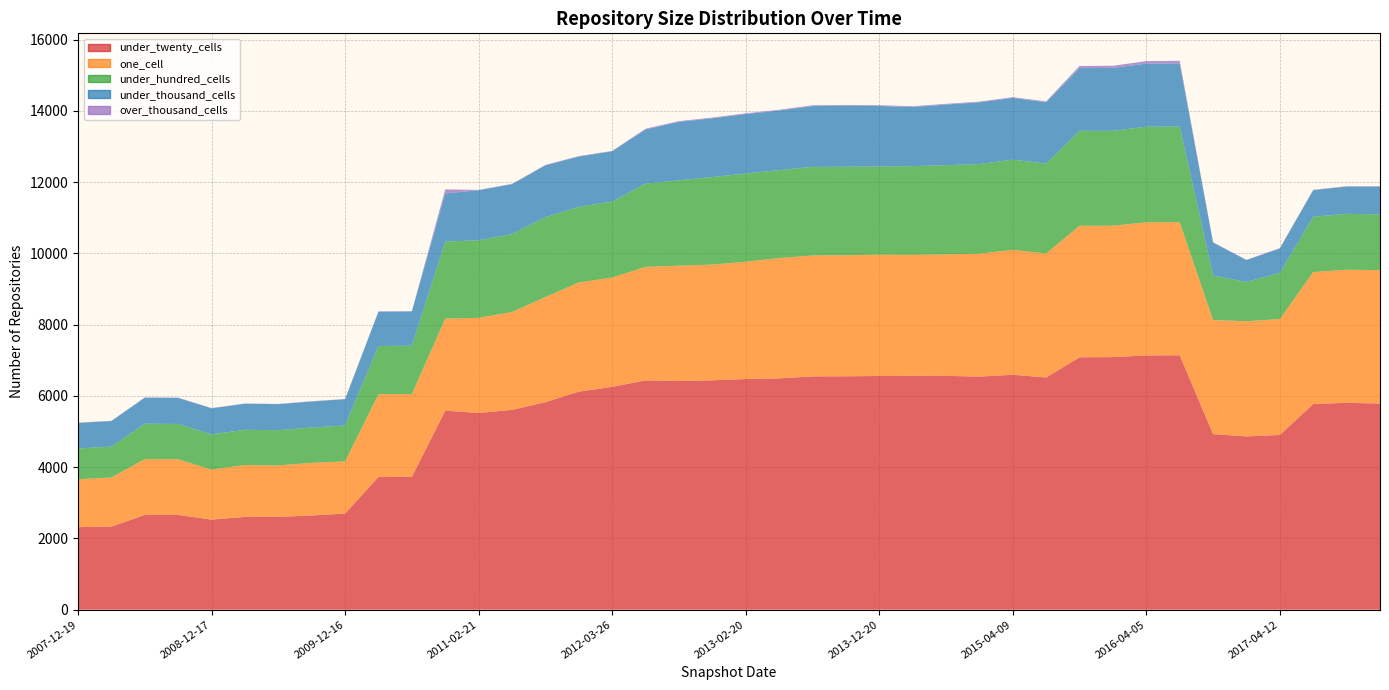

Reading left to right, transcribe all the data shown in this chart.

under_twenty_cells: 2007-12-19=2317	2008-04-01=2332	2008-06-27=2660	2008-10-10=2659	2008-12-17=2529	2009-04-06=2604	2009-06-17=2605	2009-09-25=2645	2009-12-16=2696	2010-04-01=3726	2010-07-26=3728	2010-11-17=5587	2011-02-21=5521	2011-06-10=5608	2011-09-05=5824	2012-01-18=6120	2012-03-26=6255	2012-07-13=6436	2012-10-31=6419	2012-12-11=6438	2013-02-20=6474	2013-05-21=6493	2013-07-09=6548	2013-09-10=6551	2013-12-20=6560	2014-03-28=6563	2014-09-08=6562	2015-01-19=6543	2015-04-09=6593	2015-07-03=6517	2015-10-01=7085	2016-01-04=7089	2016-04-05=7135	2016-07-04=7141	2016-10-07=4928	2016-12-27=4864	2017-04-12=4904	2017-07-24=5772	2017-10-12=5806	2017-12-22=5786
one_cell: 2007-12-19=1343	2008-04-01=1380	2008-06-27=1567	2008-10-10=1562	2008-12-17=1403	2009-04-06=1456	2009-06-17=1444	2009-09-25=1477	2009-12-16=1465	2010-04-01=2321	2010-07-26=2324	2010-11-17=2583	2011-02-21=2670	2011-06-10=2748	2011-09-05=2949	2012-01-18=3064	2012-03-26=3067	2012-07-13=3185	2012-10-31=3236	2012-12-11=3248	2013-02-20=3290	2013-05-21=3375	2013-07-09=3393	2013-09-10=3398	2013-12-20=3403	2014-03-28=3397	2014-09-08=3411	2015-01-19=3449	2015-04-09=3506	2015-07-03=3480	2015-10-01=3689	2016-01-04=3688	2016-04-05=3738	2016-07-04=3733	2016-10-07=3202	2016-12-27=3232	2017-04-12=3253	2017-07-24=3704	2017-10-12=3736	2017-12-22=3743
under_hundred_cells: 2007-12-19=865	2008-04-01=865	2008-06-27=992	2008-10-10=992	2008-12-17=989	2009-04-06=989	2009-06-17=989	2009-09-25=990	2009-12-16=1012	2010-04-01=1355	2010-07-26=1355	2010-11-17=2162	2011-02-21=2178	2011-06-10=2183	2011-09-05=2244	2012-01-18=2123	2012-03-26=2132	2012-07-13=2337	2012-10-31=2395	2012-12-11=2458	2013-02-20=2476	2013-05-21=2470	2013-07-09=2486	2013-09-10=2483	2013-12-20=2477	2014-03-28=2489	2014-09-08=2501	2015-01-19=2515	2015-04-09=2531	2015-07-03=2524	2015-10-01=2668	2016-01-04=2663	2016-04-05=2682	2016-07-04=2684	2016-10-07=1248	2016-12-27=1103	2017-04-12=1296	2017-07-24=1552	2017-10-12=1569	2017-12-22=1564
under_thousand_cells: 2007-12-19=718	2008-04-01=718	2008-06-27=731	2008-10-10=731	2008-12-17=731	2009-04-06=731	2009-06-17=731	2009-09-25=731	2009-12-16=735	2010-04-01=964	2010-07-26=964	2010-11-17=1350	2011-02-21=1405	2011-06-10=1405	2011-09-05=1454	2012-01-18=1411	2012-03-26=1411	2012-07-13=1522	2012-10-31=1643	2012-12-11=1648	2013-02-20=1672	2013-05-21=1672	2013-07-09=1709	2013-09-10=1714	2013-12-20=1698	2014-03-28=1661	2014-09-08=1703	2015-01-19=1732	2015-04-09=1734	2015-07-03=1724	2015-10-01=1758	2016-01-04=1766	2016-04-05=1772	2016-07-04=1777	2016-10-07=925	2016-12-27=612	2017-04-12=686	2017-07-24=747	2017-10-12=764	2017-12-22=782
over_thousand_cells: 2007-12-19=7	2008-04-01=7	2008-06-27=7	2008-10-10=7	2008-12-17=7	2009-04-06=7	2009-06-17=7	2009-09-25=7	2009-12-16=7	2010-04-01=7	2010-07-26=7	2010-11-17=114	2011-02-21=7	2011-06-10=7	2011-09-05=12	2012-01-18=12	2012-03-26=12	2012-07-13=19	2012-10-31=19	2012-12-11=19	2013-02-20=19	2013-05-21=20	2013-07-09=20	2013-09-10=20	2013-12-20=20	2014-03-28=20	2014-09-08=20	2015-01-19=20	2015-04-09=20	2015-07-03=20	2015-10-01=60	2016-01-04=60	2016-04-05=69	2016-07-04=71	2016-10-07=10	2016-12-27=10	2017-04-12=10	2017-07-24=10	2017-10-12=10	2017-12-22=11